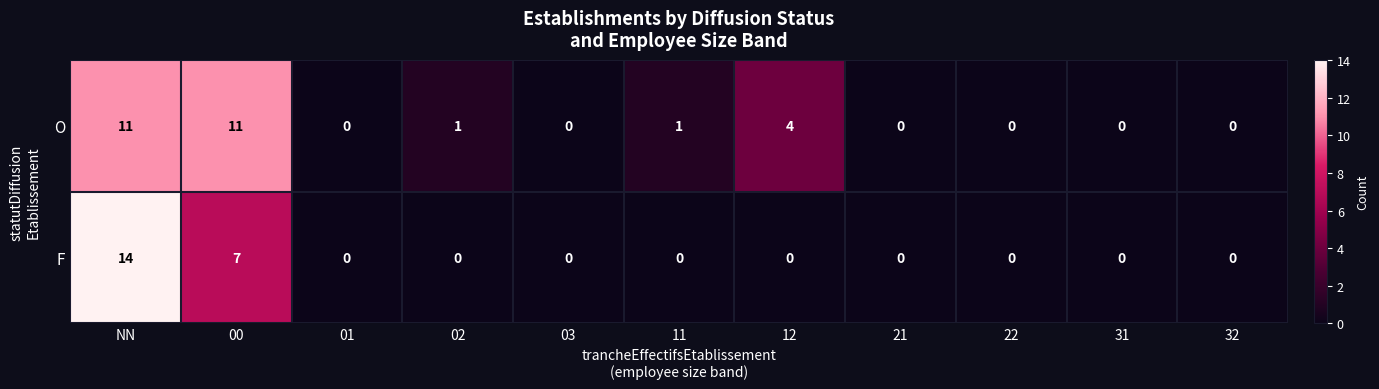

At how many categories does at least one series exceed 8?

2